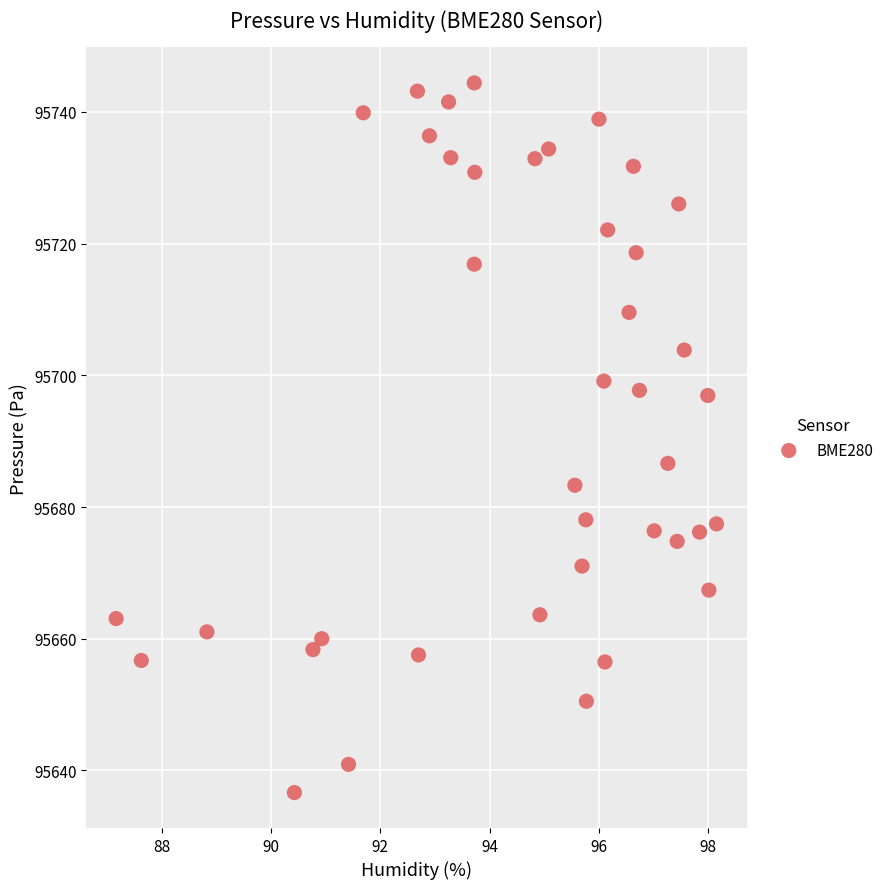

What is the range of Y values (max minus min)?

107.8